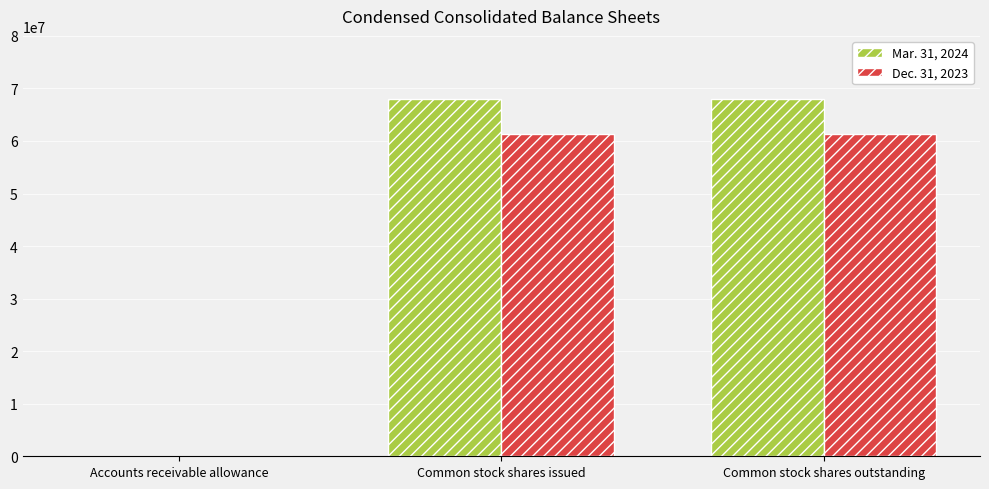

The value of Mar. 31, 2024 at Common stock shares outstanding is 116328111. True or false?

False